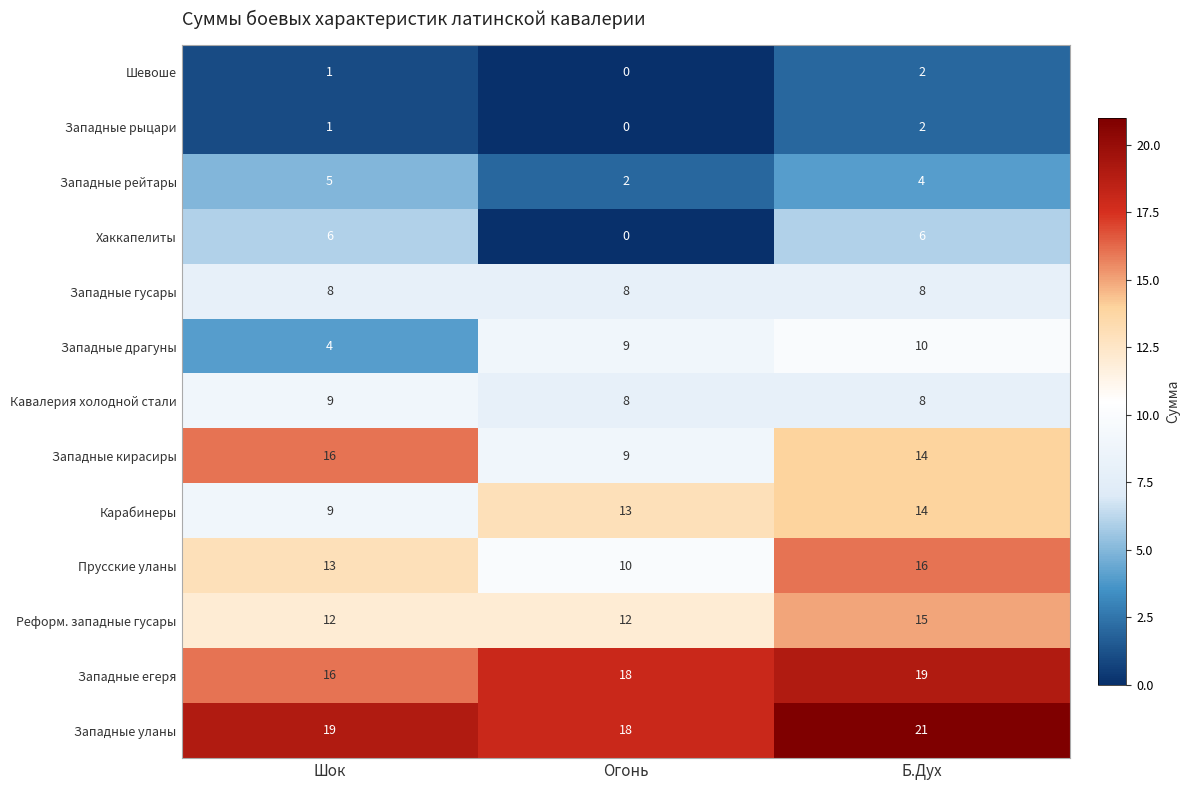

The Карабинеры series shows 14 at Шок. True or false?

False